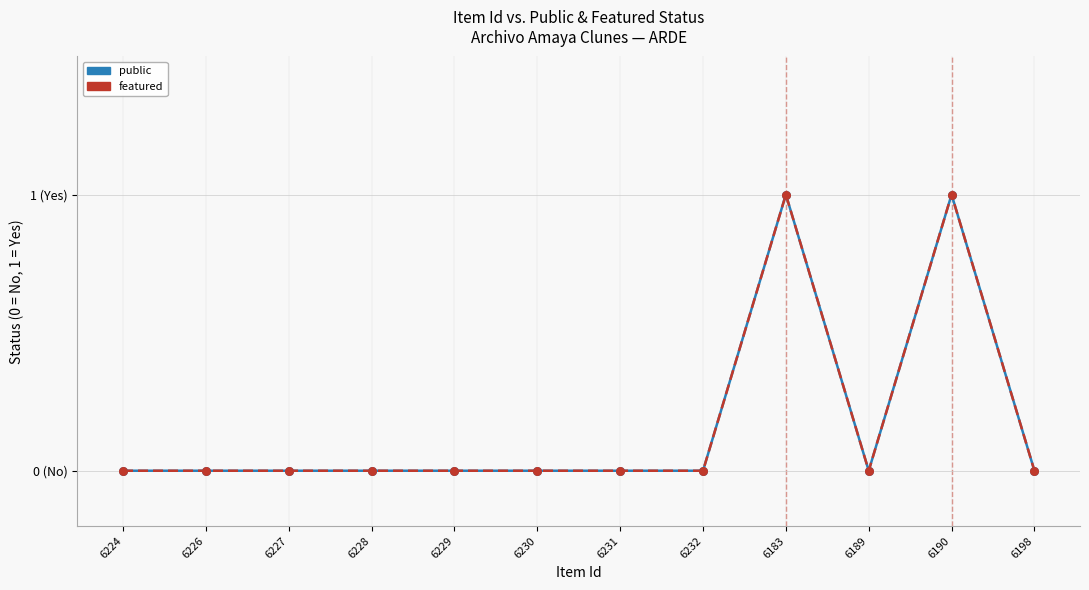

Does the chart have visible grid lines?

Yes